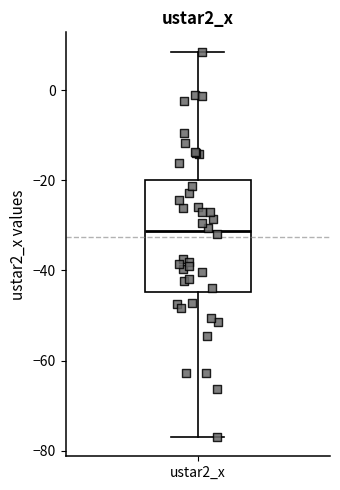

Transcribe this box plot: give where the median line is, the range the box spans, and where the two whiskers end, as read against the y-axis. The values are not printed on the chart, so give them approximately, as read against the axis.

median -32, box -44 to -20, whiskers -76 to 8